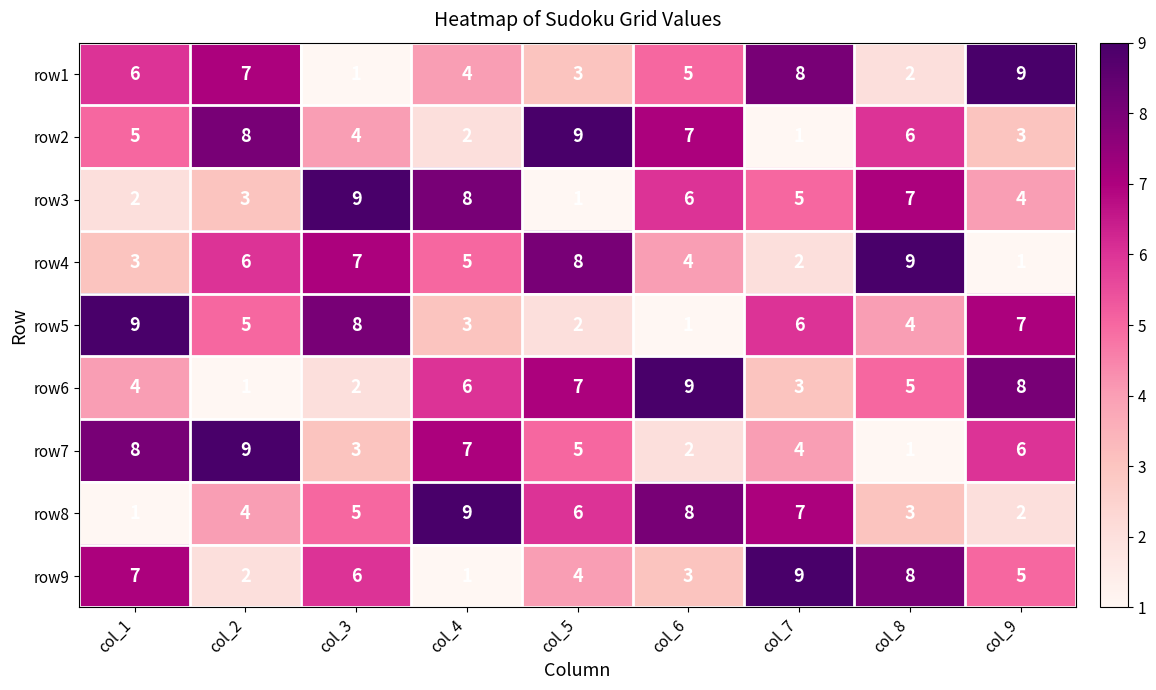

Is it true that row5 equals 6 at col_7?

True